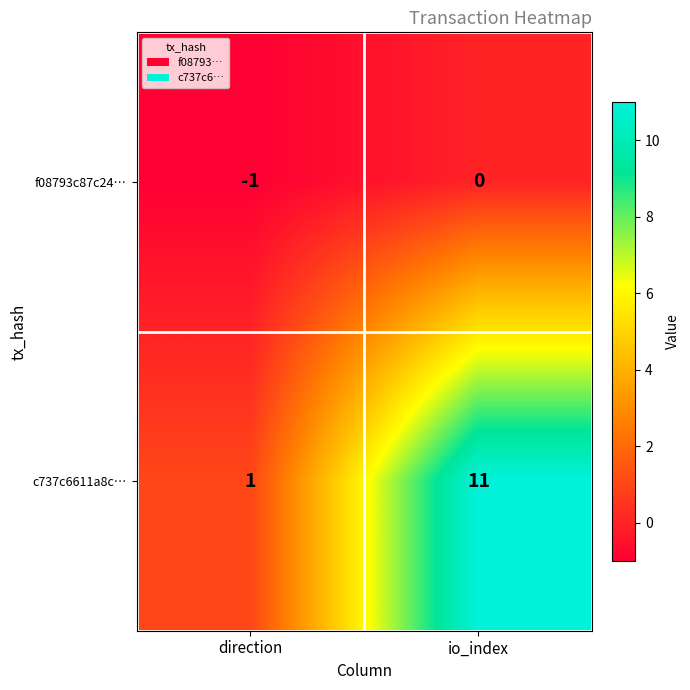

Reading left to right, extract all data points from this chart.

f08793c87c24…: -1	0
c737c6611a8c…: 1	11